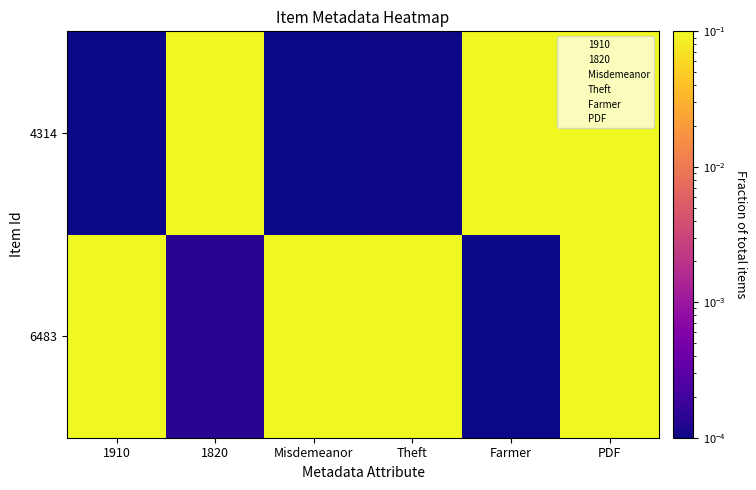

What is the total value across all series at Misdemeanor?

0.1